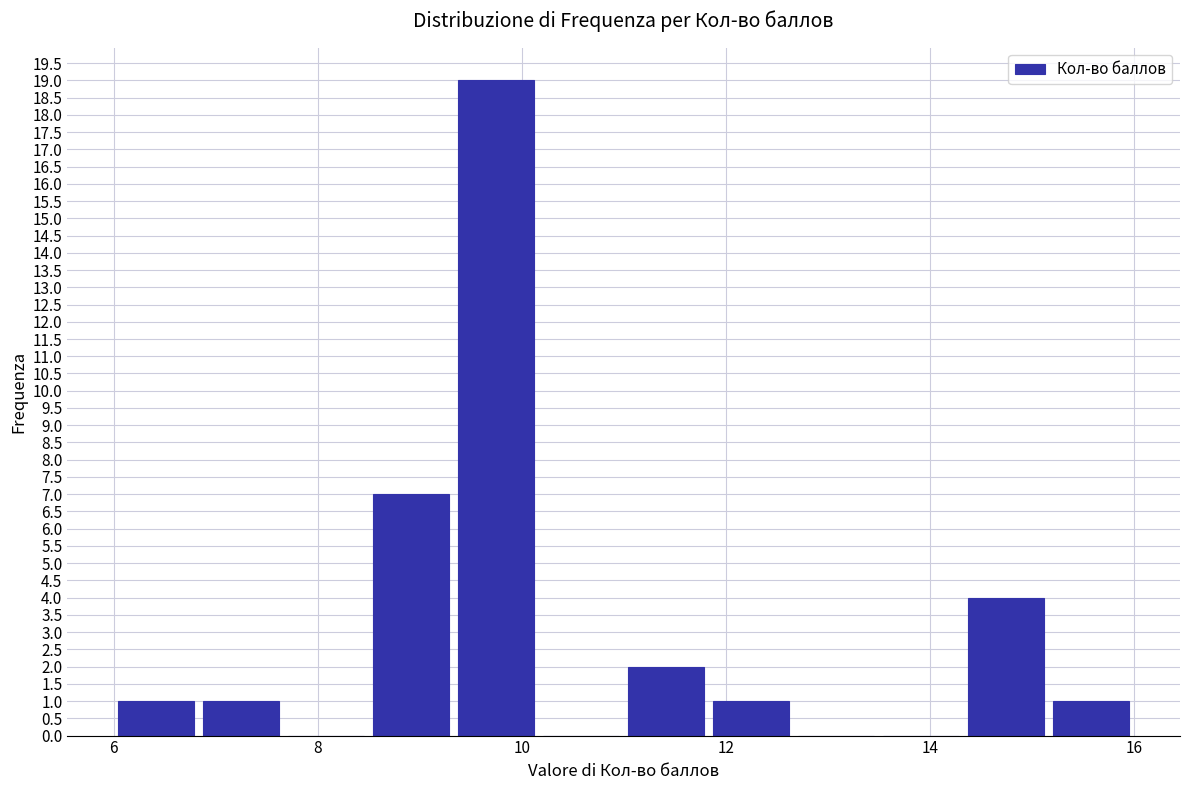

Reading left to right, list every bar in this chart as the range it spans on the x-axis followed by its height. Neither the bar edges nor the heights are printed on the chart, so give them approximately, as read against the axes.

6.0 to 6.8: 1
6.8 to 7.6: 1
7.6 to 8.6: 0
8.6 to 9.4: 7
9.4 to 10.2: 19
10.2 to 11.0: 0
11.0 to 11.8: 2
11.8 to 12.6: 1
12.6 to 13.6: 0
13.6 to 14.4: 0
14.4 to 15.2: 4
15.2 to 16.0: 1